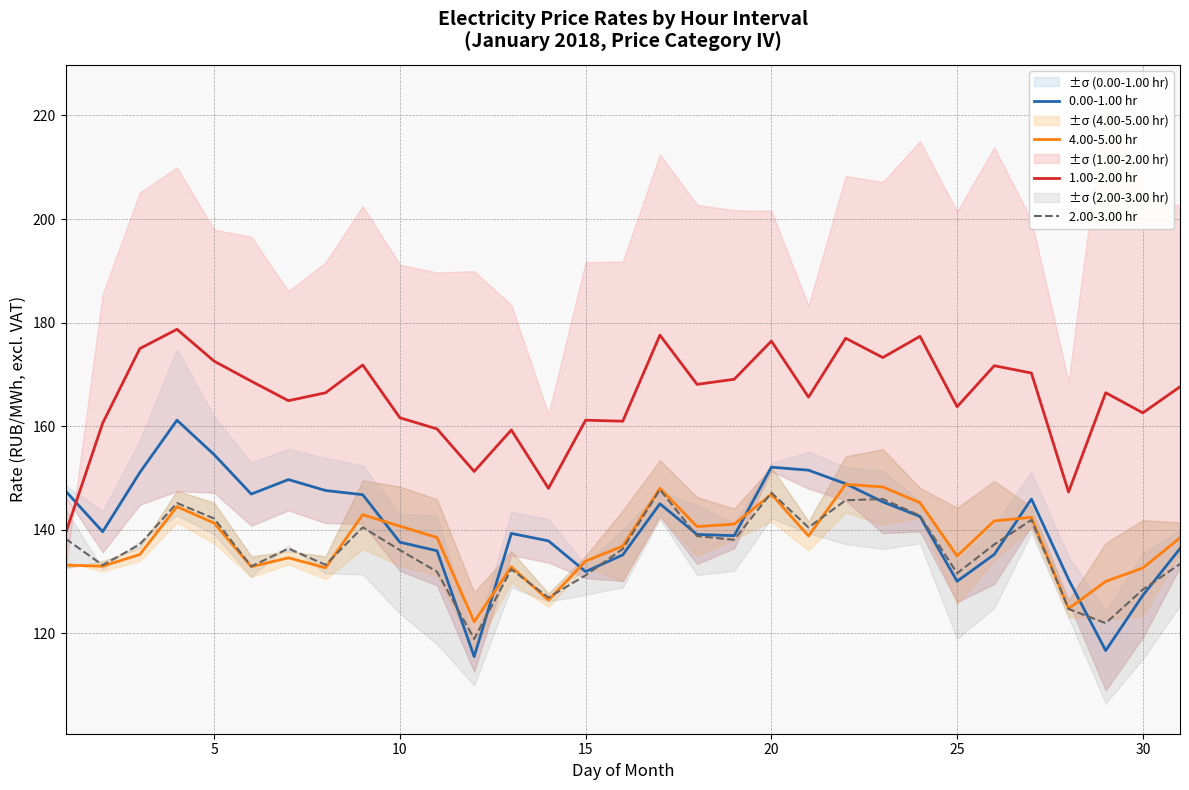

Which series has the largest range (max minus min)?

0.00-1.00 hr